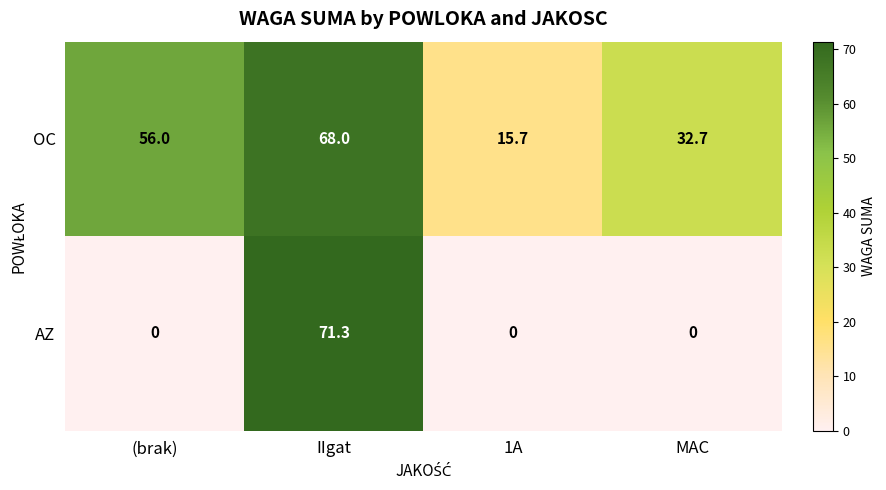

The OC series shows 93.9 at IIgat. True or false?

False